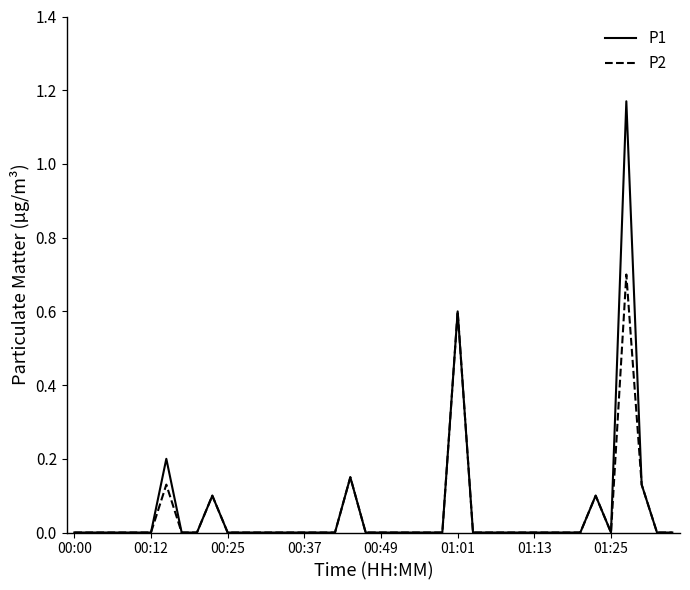

What are all the series names shown in the legend?

P1, P2